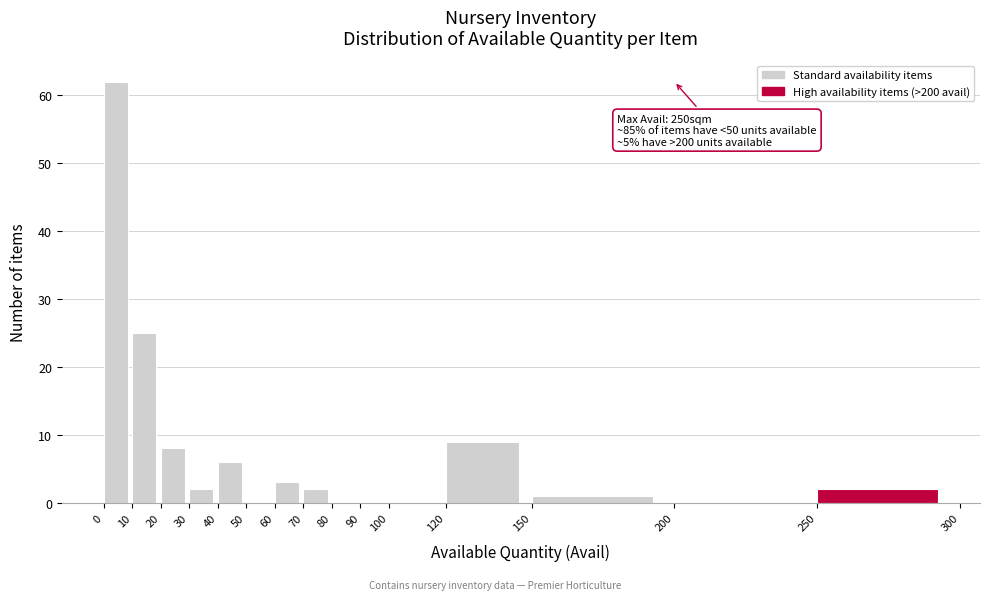

Which range on the x-axis has the tallest bar?

0 to 10